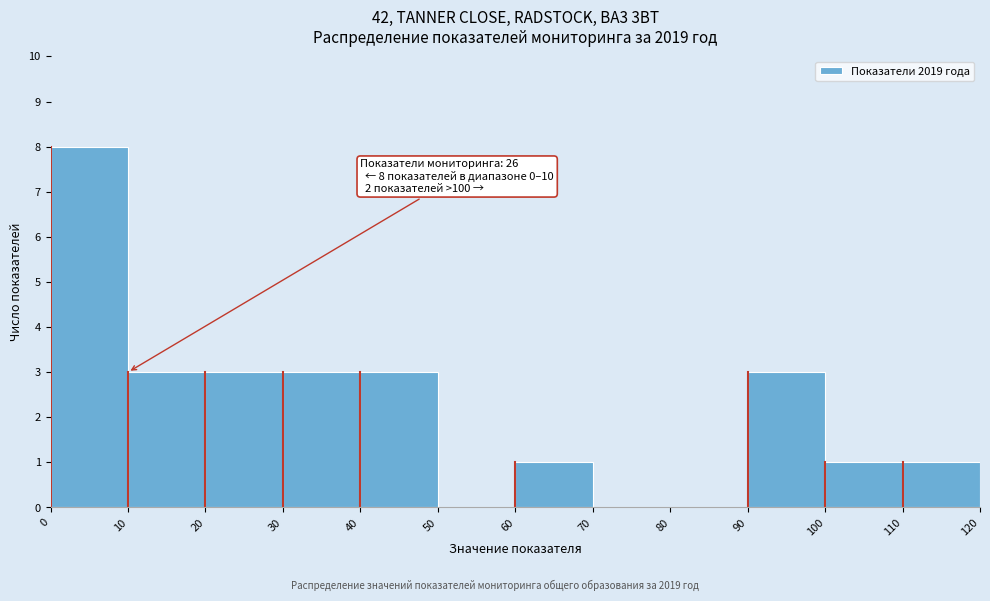

Over which range of the x-axis is the bar tallest?

0 to 10